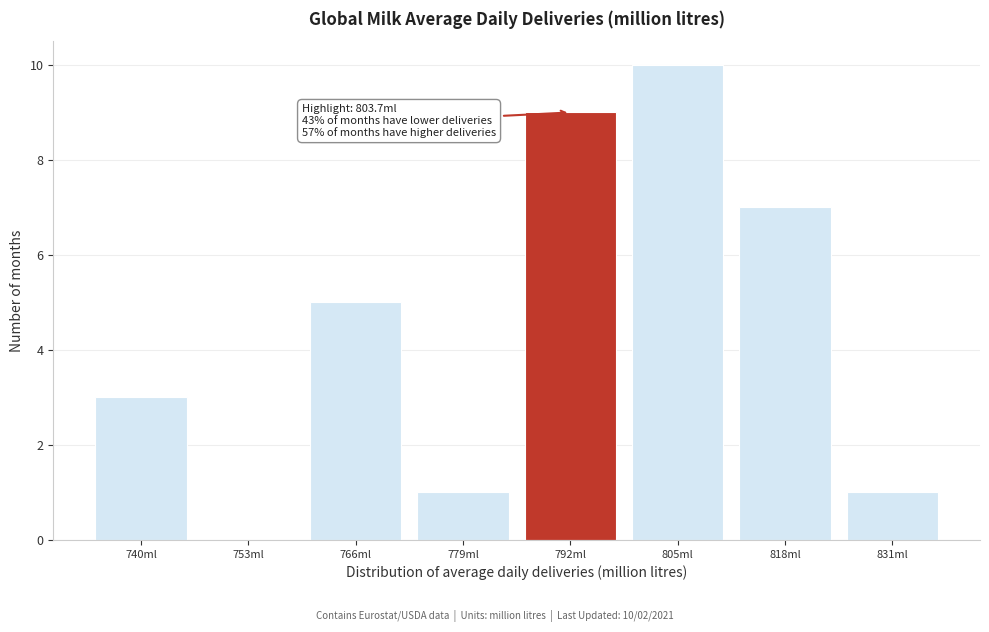

Reading left to right, list all the values displayed in this chart.

740ml=3	753ml=0	766ml=5	779ml=1	792ml=9	805ml=10	818ml=7	831ml=1